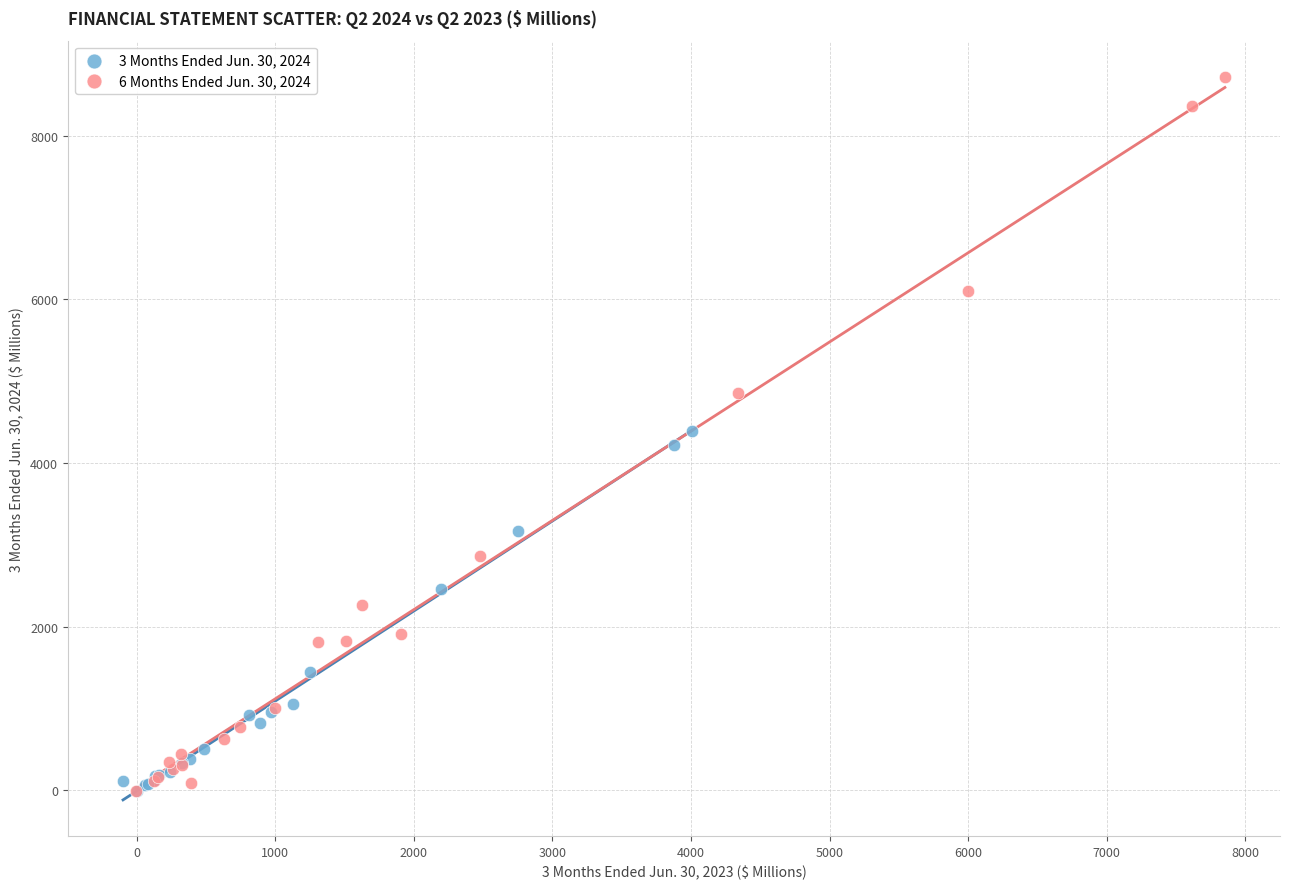

Which series has the largest Y range (max minus min)?

6 Months Ended Jun. 30, 2024